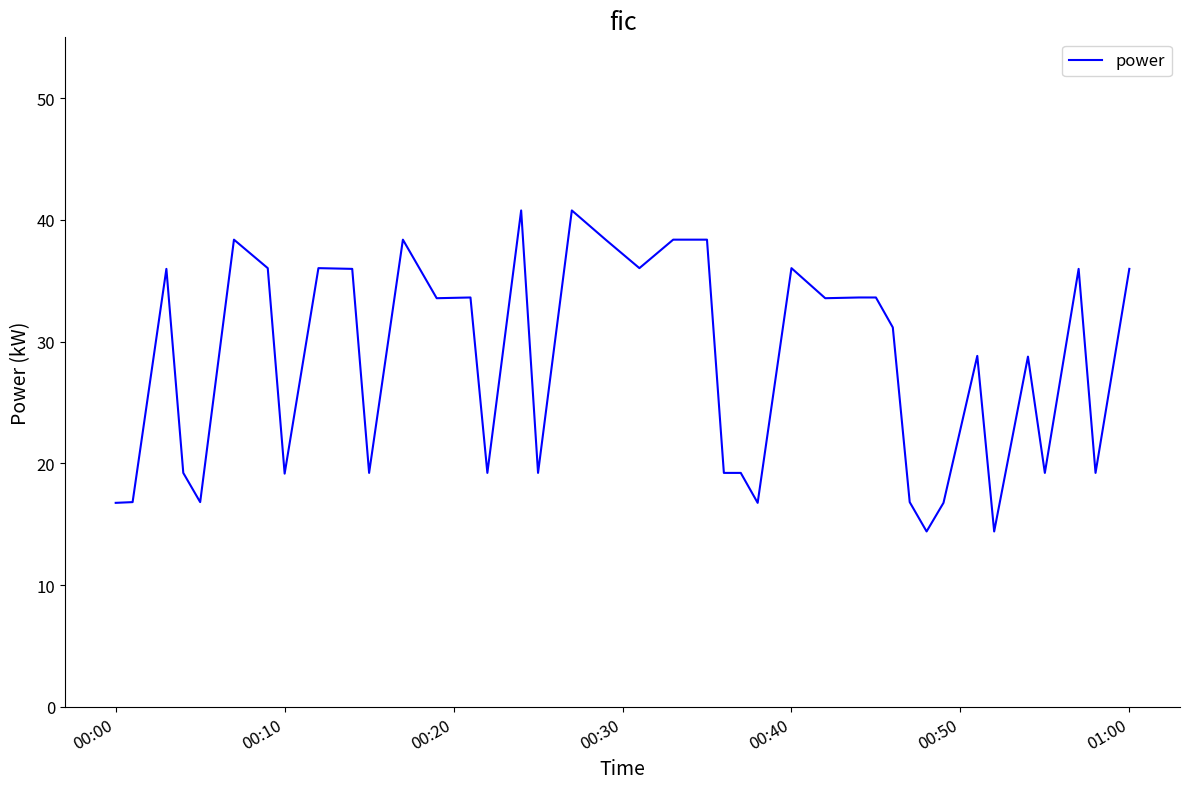

What is the difference between the maximum and minimum values?

26.4